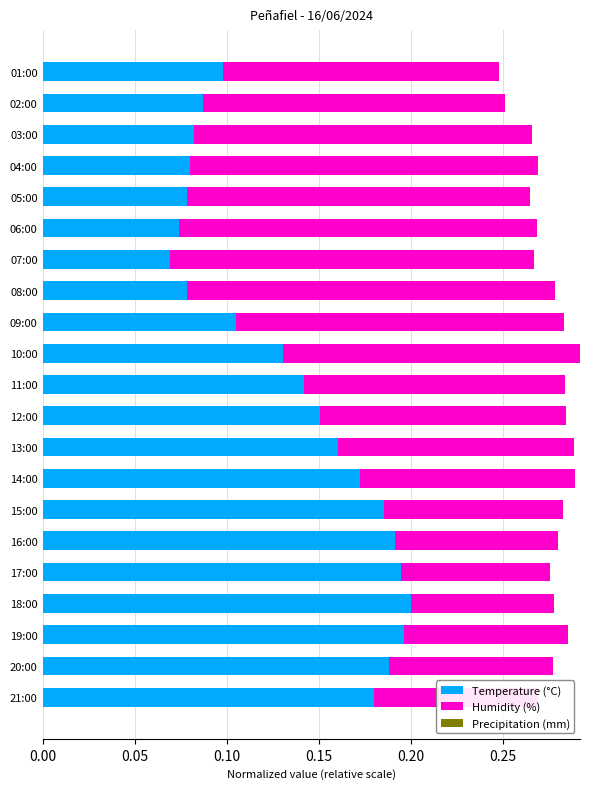

What is the total value across all series at 18:00?

0.3